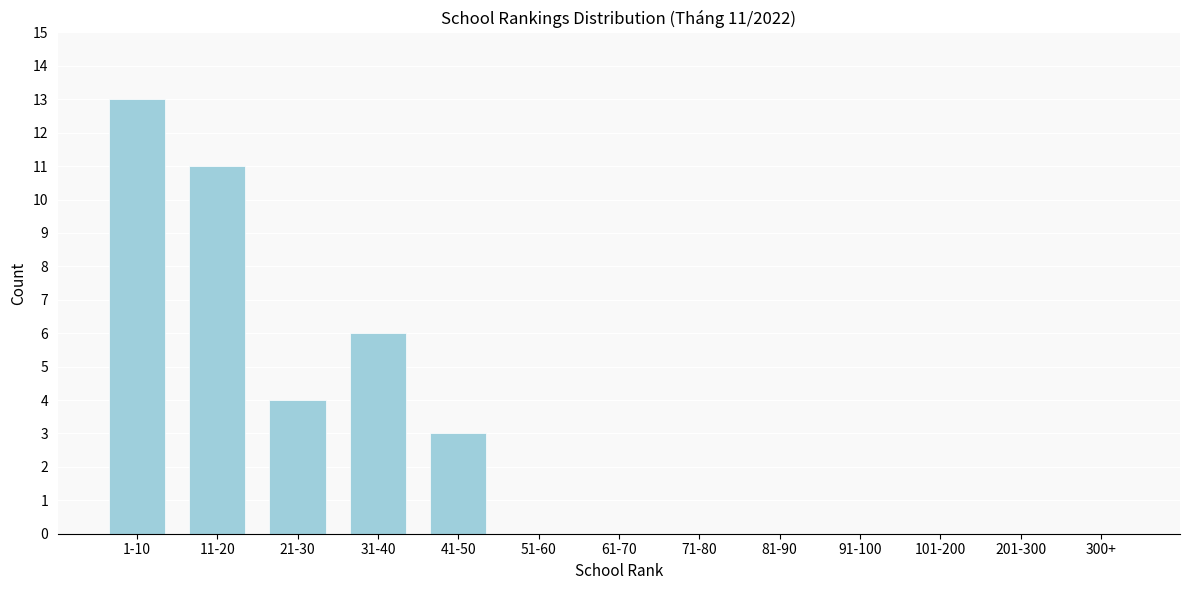

Reading right to left, transcribe all the data shown in this chart.

300+=0	201-300=0	101-200=0	91-100=0	81-90=0	71-80=0	61-70=0	51-60=0	41-50=3	31-40=6	21-30=4	11-20=11	1-10=13